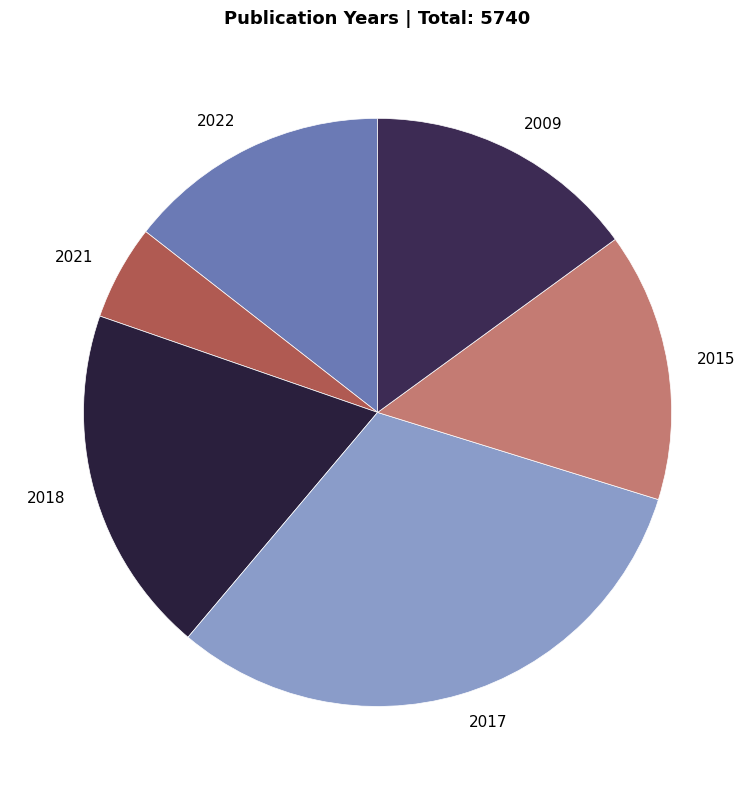

Between 2017 and 2022, which is larger?

2017